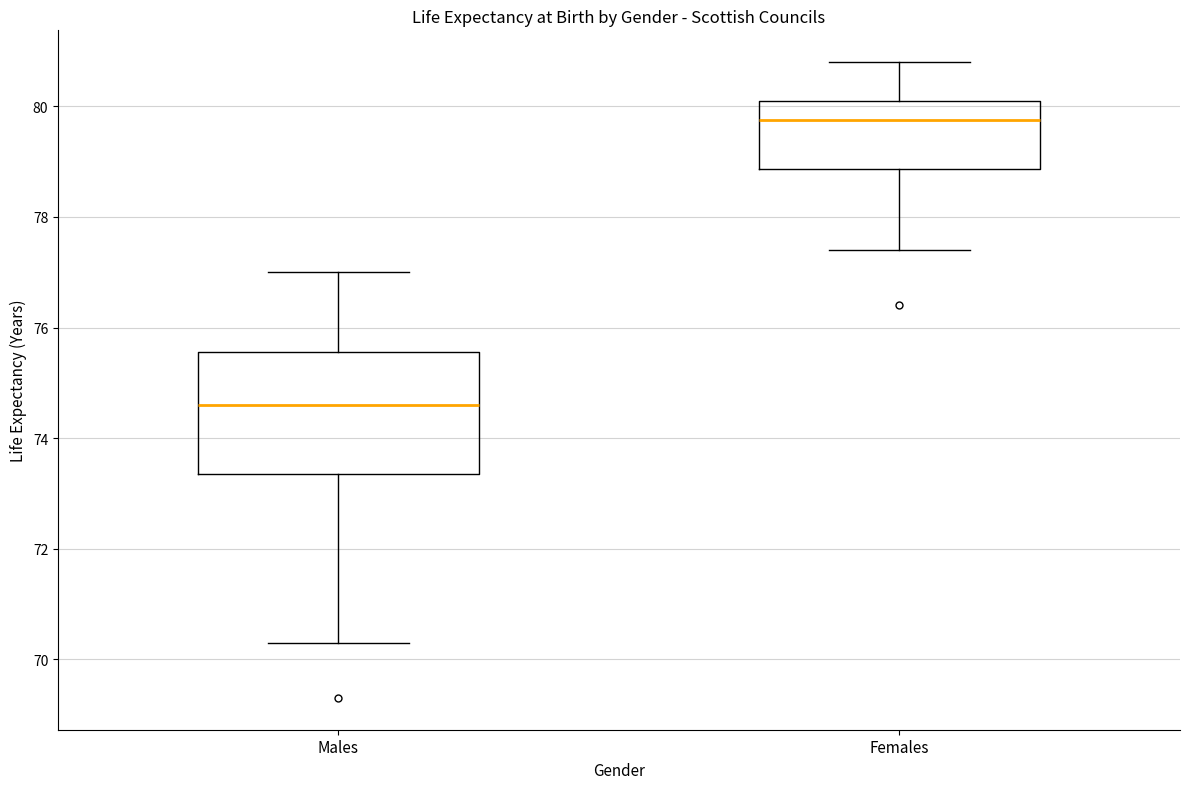

Which box is the tallest, from its lower edge to its upper edge?

Males